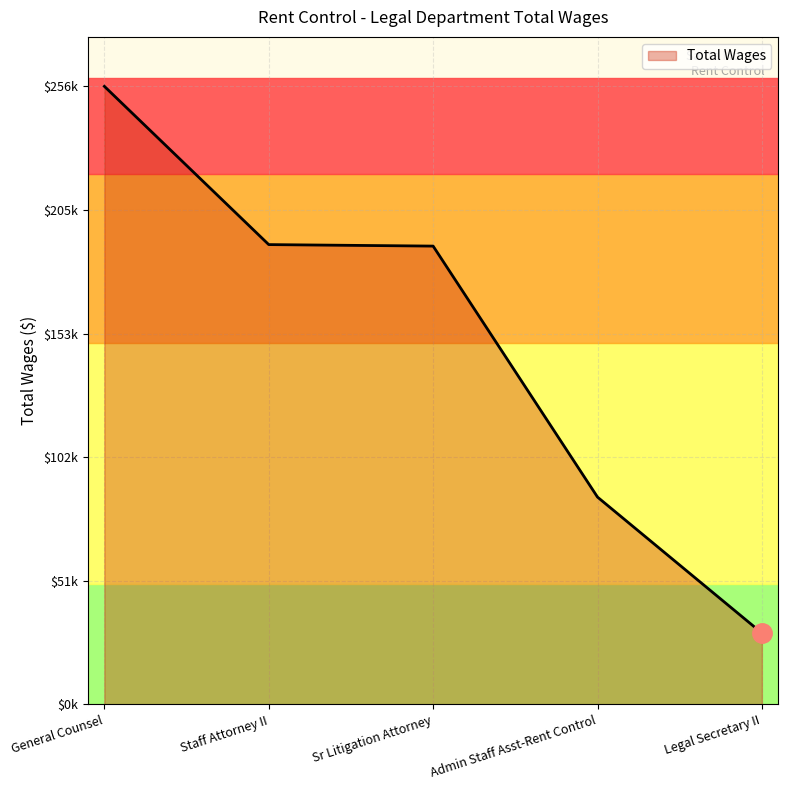

What is the difference between the values at Admin Staff Asst-Rent Control and Sr Litigation Attorney?

104120